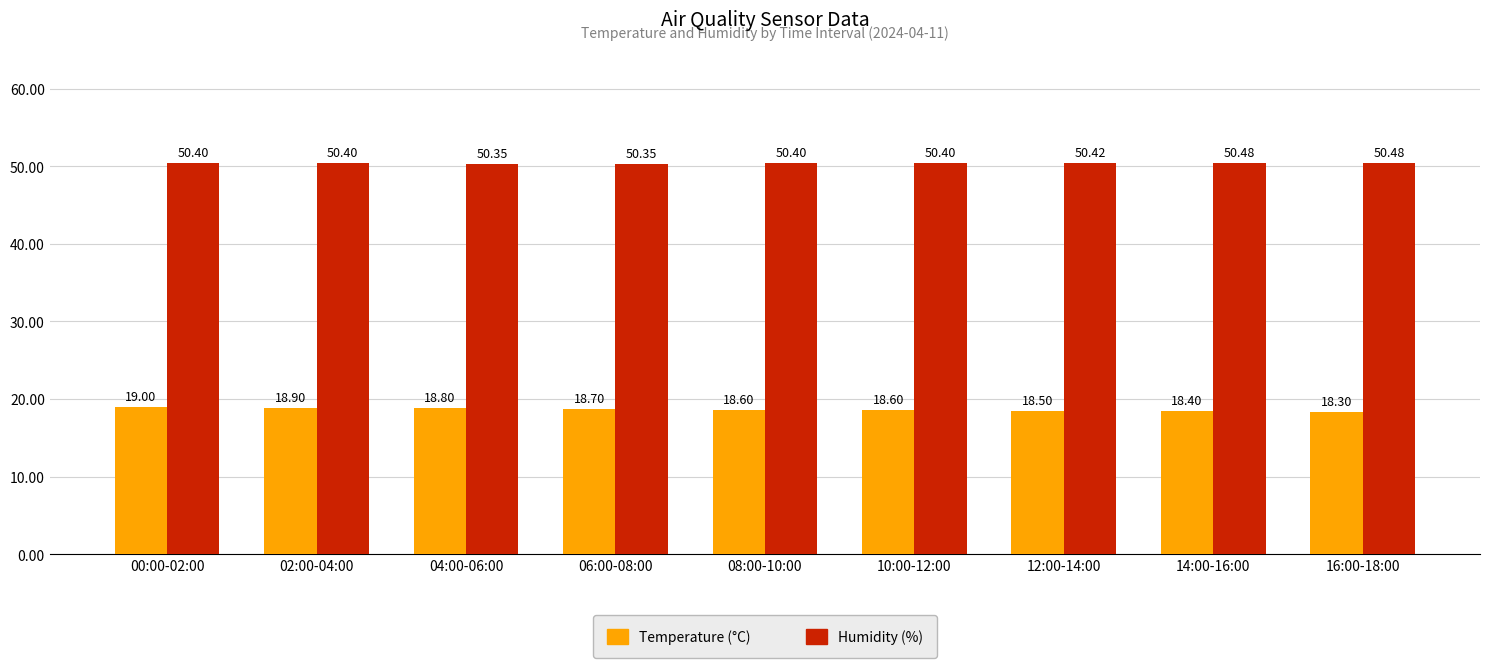

Is the value of Humidity (%) at 06:00-08:00 greater than the value of Temperature (°C) at 00:00-02:00?

Yes